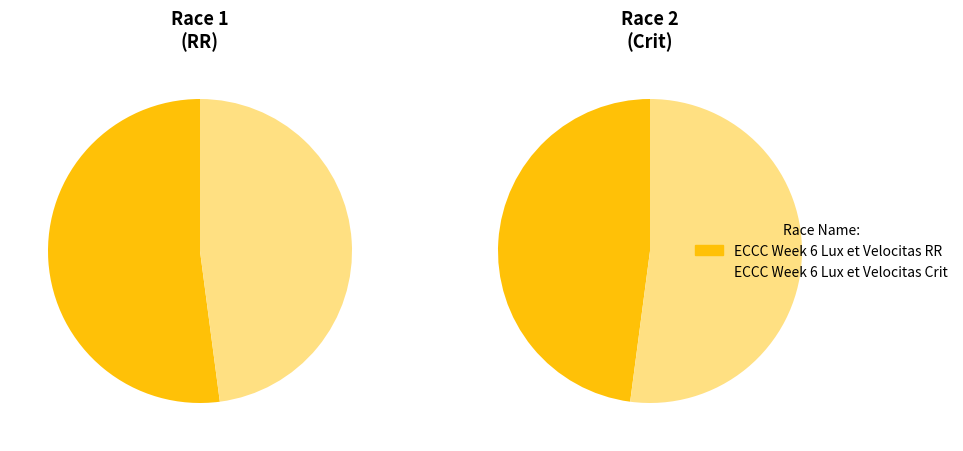

What is the change in value from ECCC Week 6 Lux et Velocitas RR to ECCC Week 6 Lux et Velocitas Crit?

-2